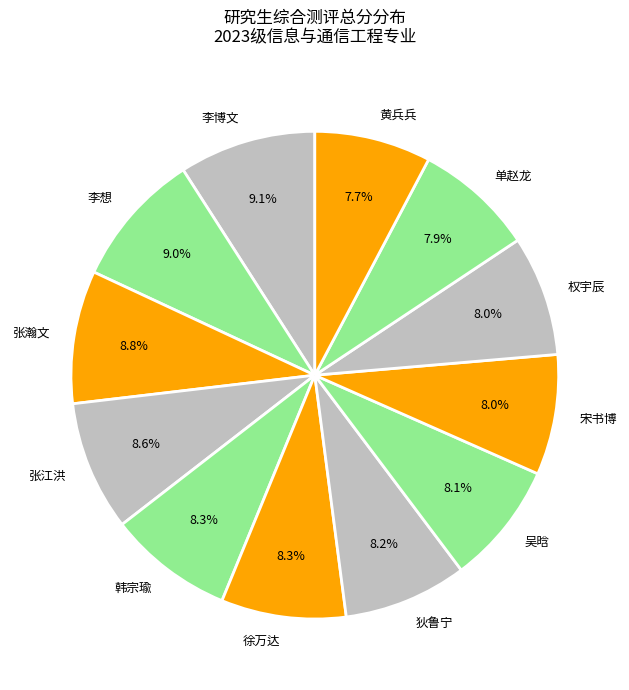

To the nearest percent, what is the average slice percentage?

8%